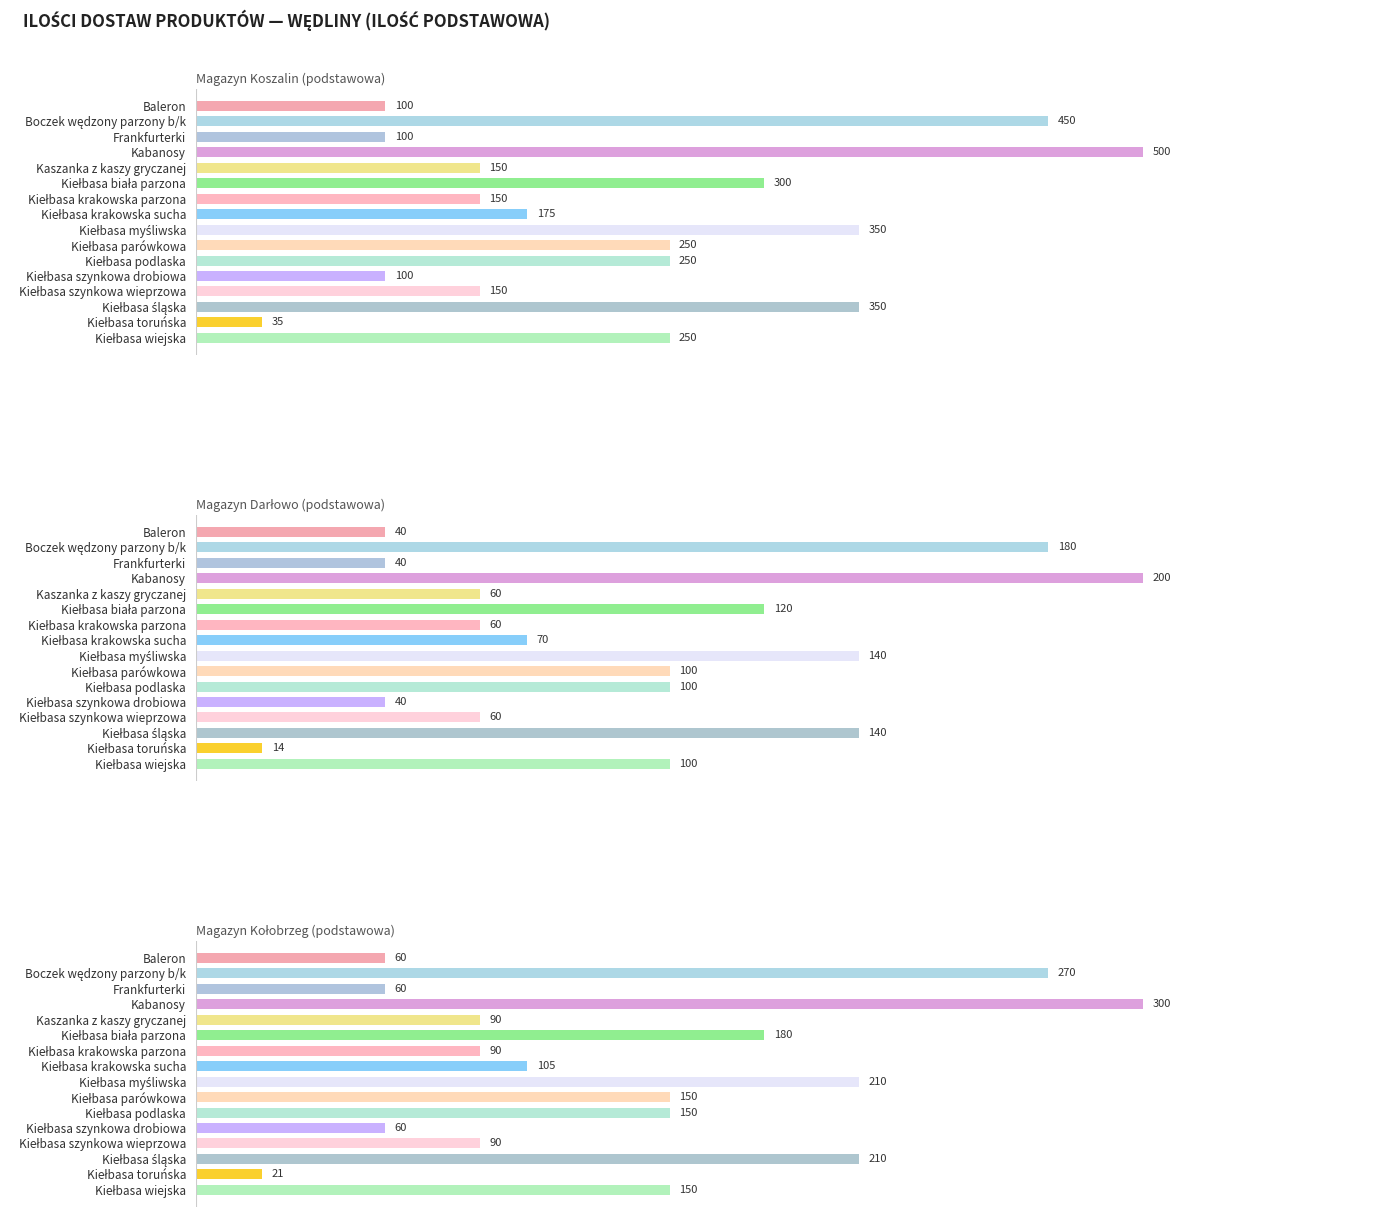

What position from the left is Kiełbasa parówkowa?

10